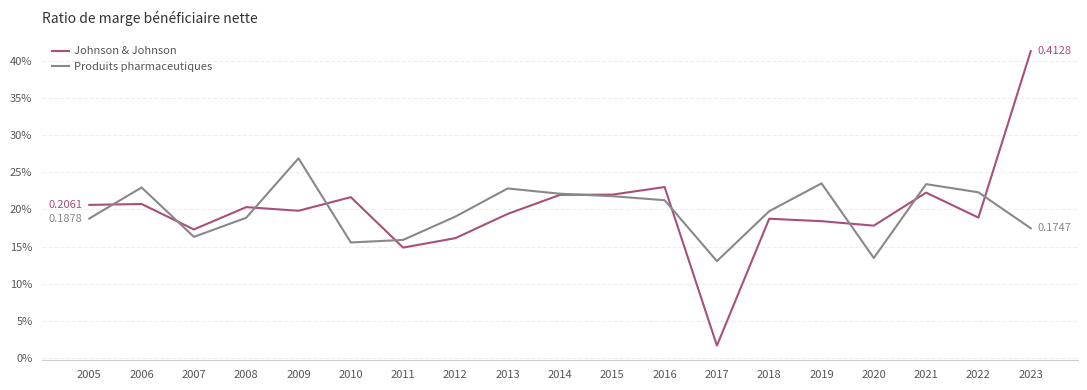

What is the total value across all series at 2005?

0.4